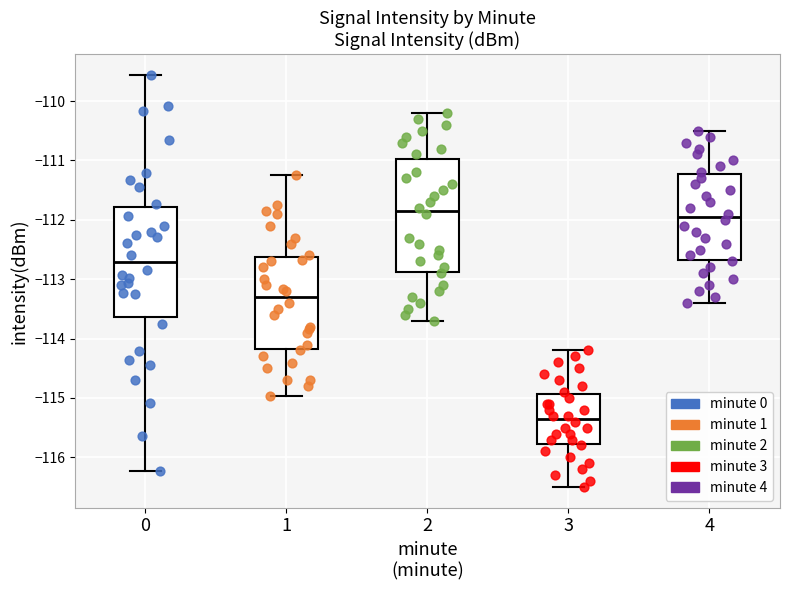

Reading left to right, transcribe this box plot: for each box, give where its median line is, the range the box spans, and where its two whiskers end, as read against the y-axis. The values are not printed on the chart, so give them approximately, as read against the axis.

0: median -112.7, box -113.6 to -111.8, whiskers -116.2 to -109.6
1: median -113.3, box -114.2 to -112.6, whiskers -115.0 to -111.3
2: median -111.8, box -112.9 to -111.0, whiskers -113.7 to -110.2
3: median -115.3, box -115.8 to -114.9, whiskers -116.5 to -114.2
4: median -111.9, box -112.7 to -111.2, whiskers -113.4 to -110.5